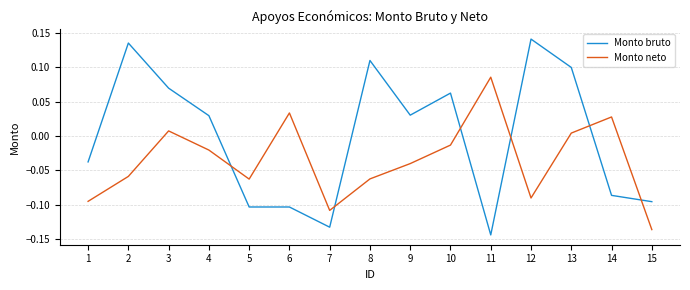

Between 11 and 12, which series saw the biggest shift?

Monto bruto